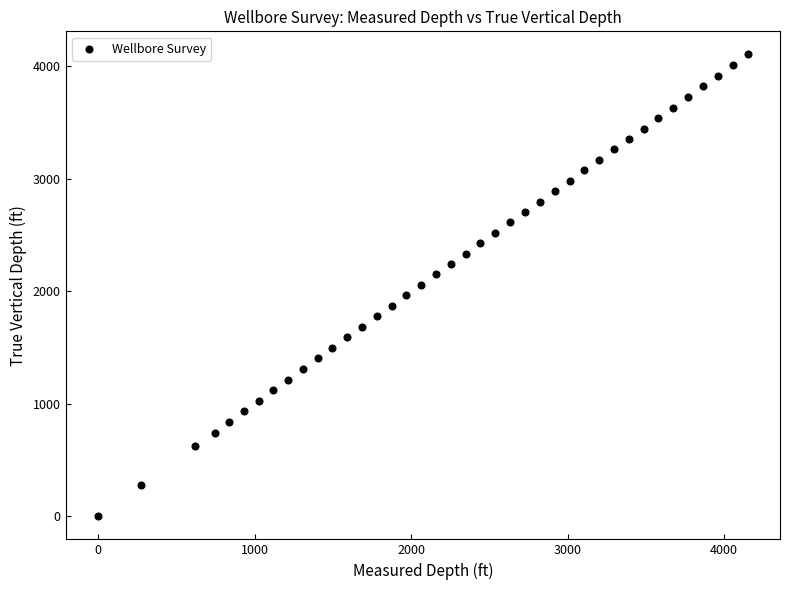

What is the range of Y values (max minus min)?

4102.8